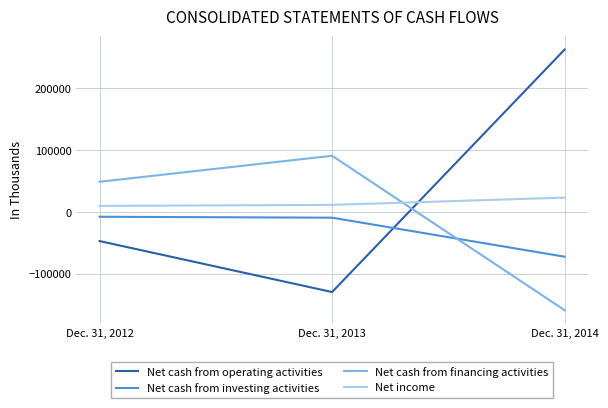

Rank the series by their maximum value, from highest to lowest.

Net cash from operating activities, Net cash from financing activities, Net income, Net cash from investing activities